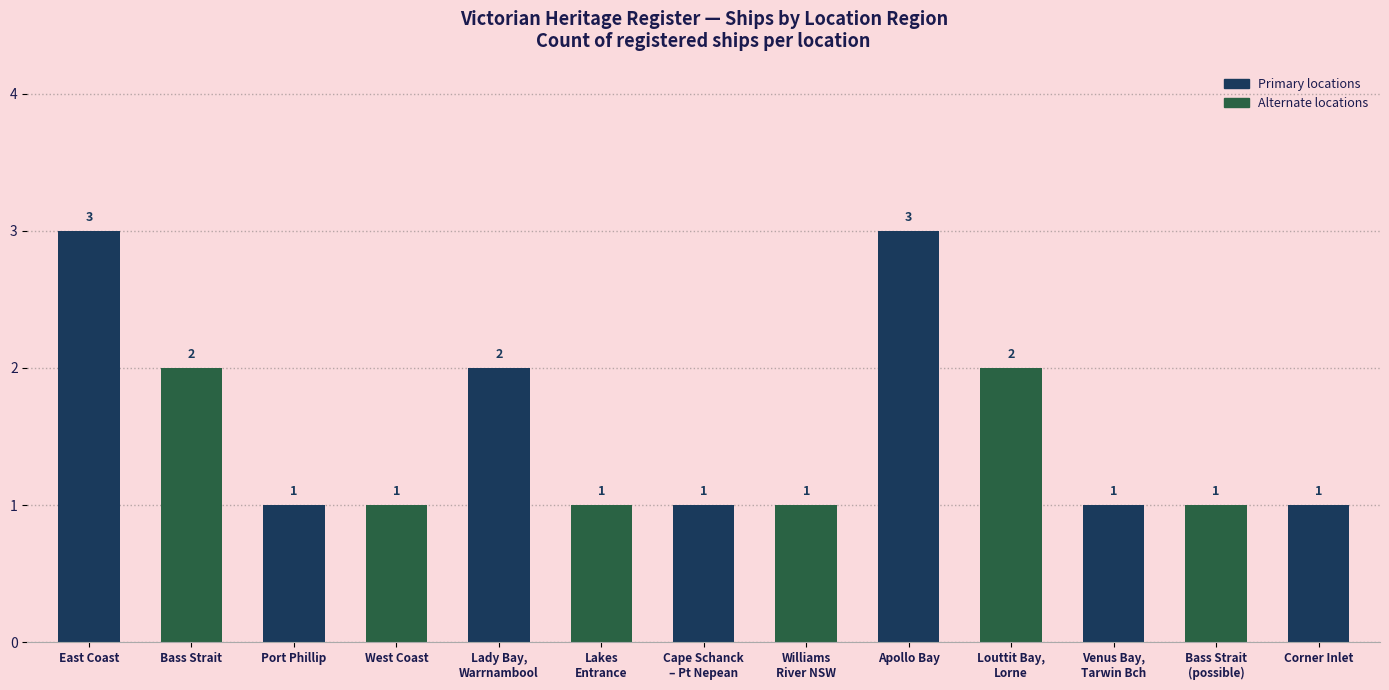

What is the difference between the values at Bass Strait (possible location) and Lady Bay, Warrnambool?

1